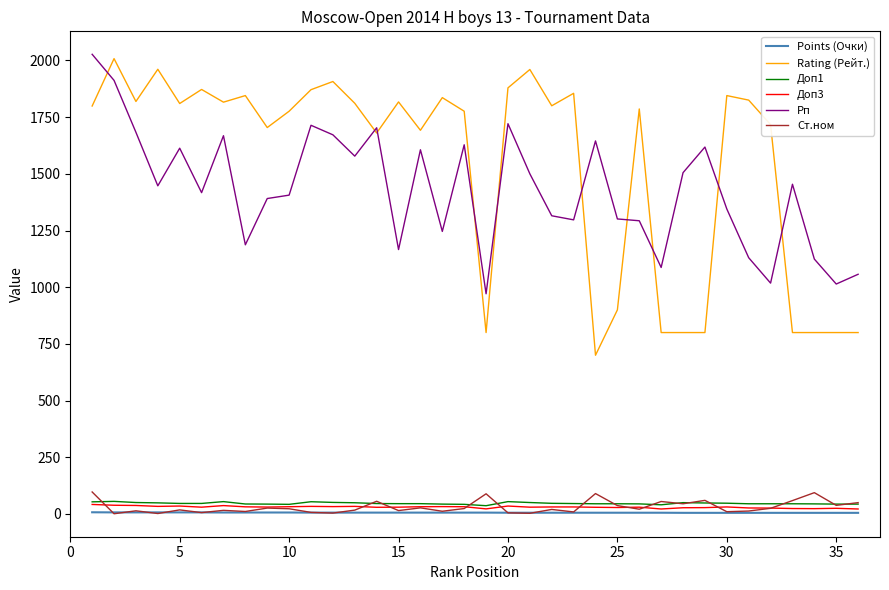

True or false: Rating (Рейт.) and Доп3 intersect in this chart.

False